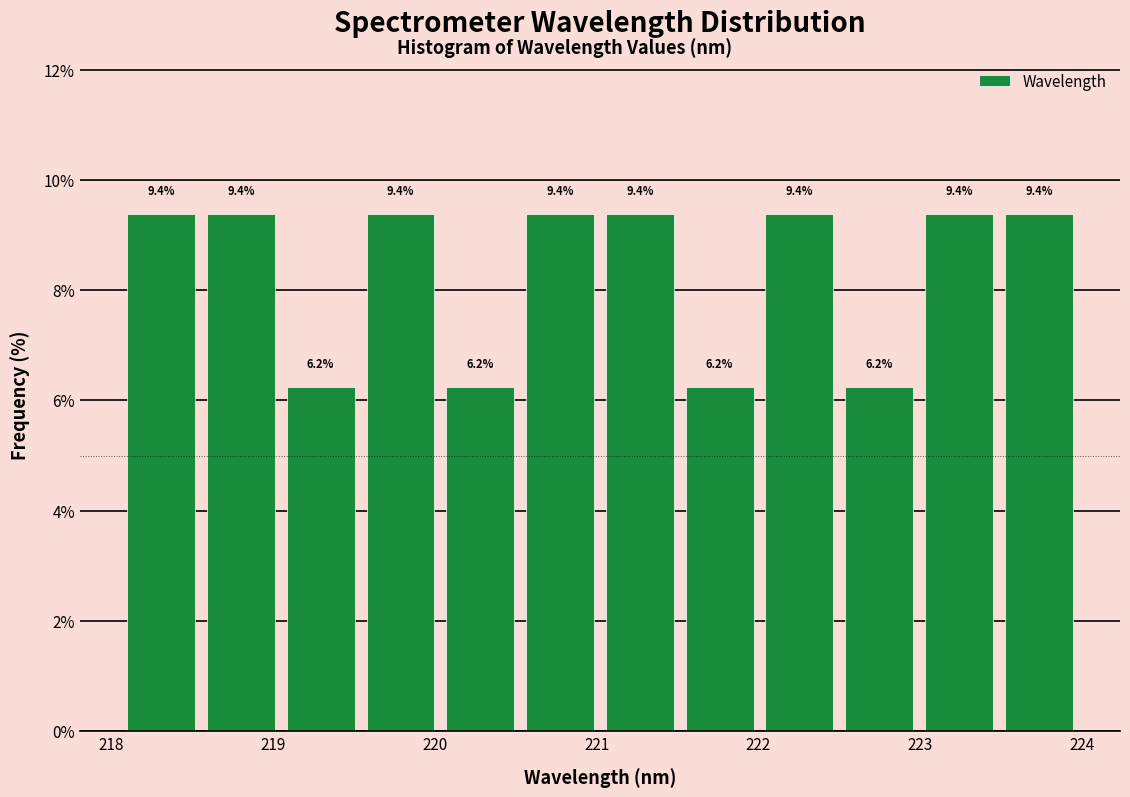

What is the height of the bar covering 220.0 to 220.5 on the x-axis? The bar edges are not printed on the chart, so give them approximately, as read against the axis.

6.2